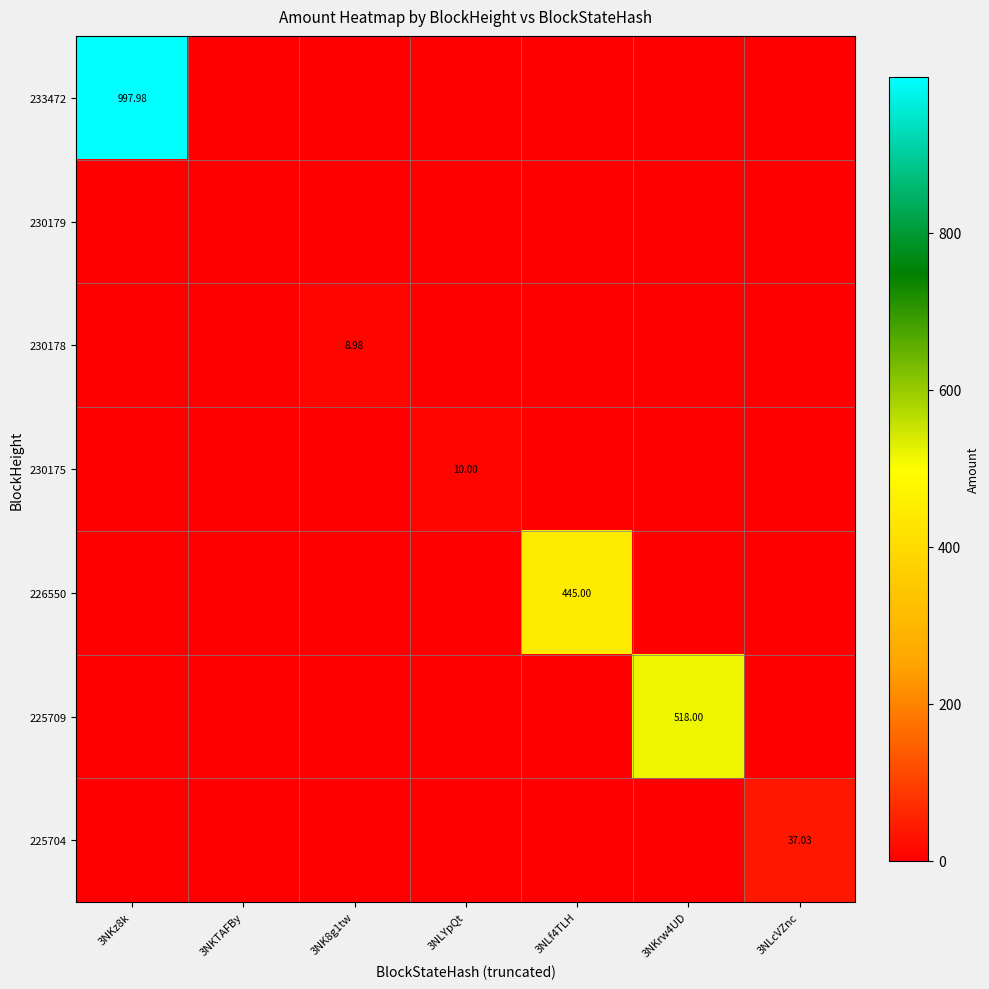

What is the highest value of the 230178 series?

9.0